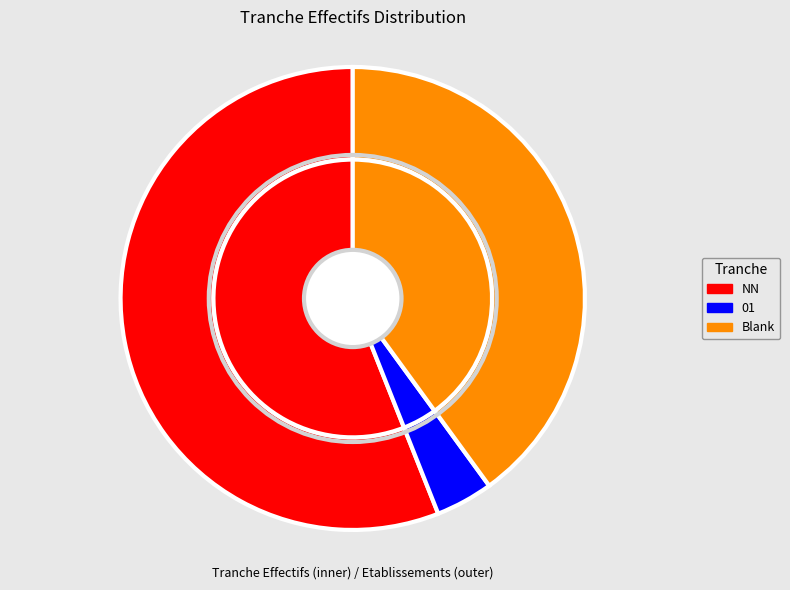

To the nearest percent, what portion does  represent?

40%